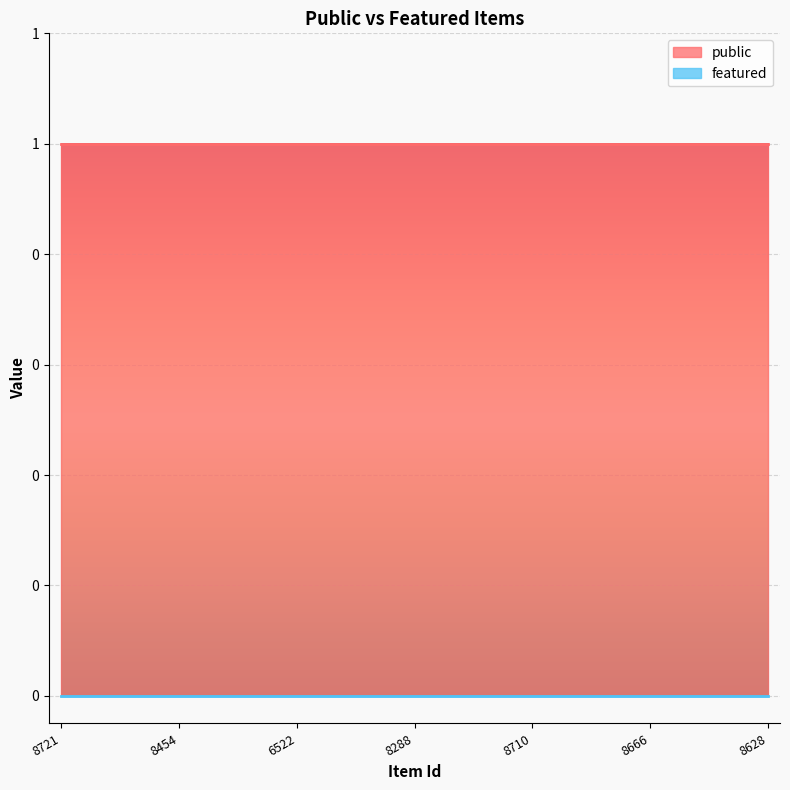

What is the label of the 3rd point from the right?

8710